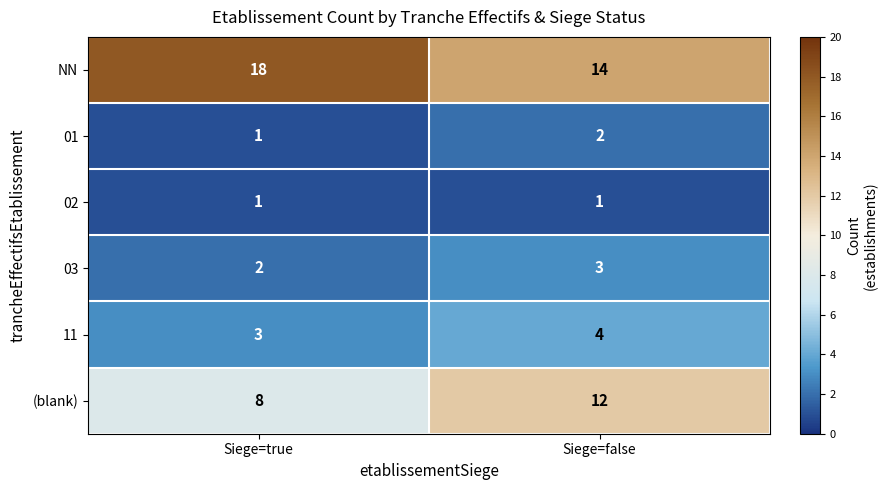

What is the total value across all series at Siege=true?

33